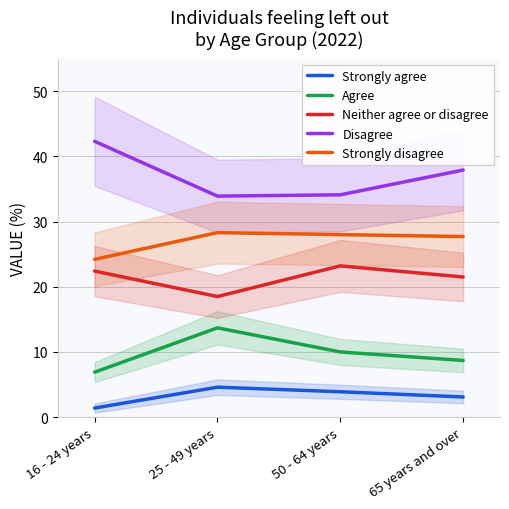

At how many categories does at least one series exceed 31?

4